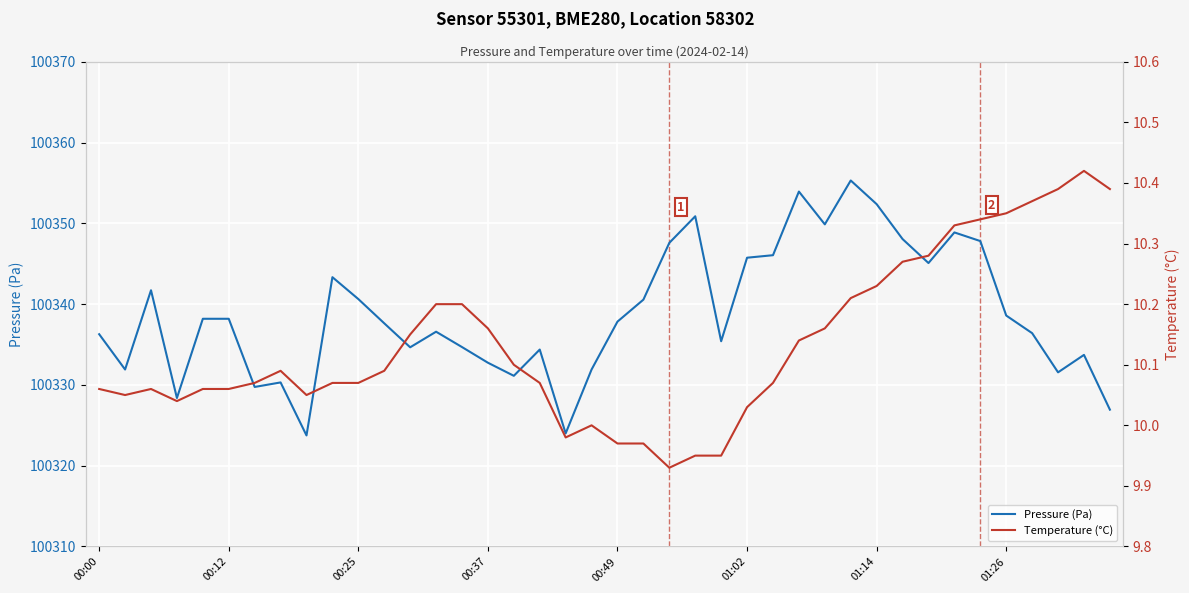

The Pressure (Pa) series shows 100336.3 at 00:00. True or false?

True